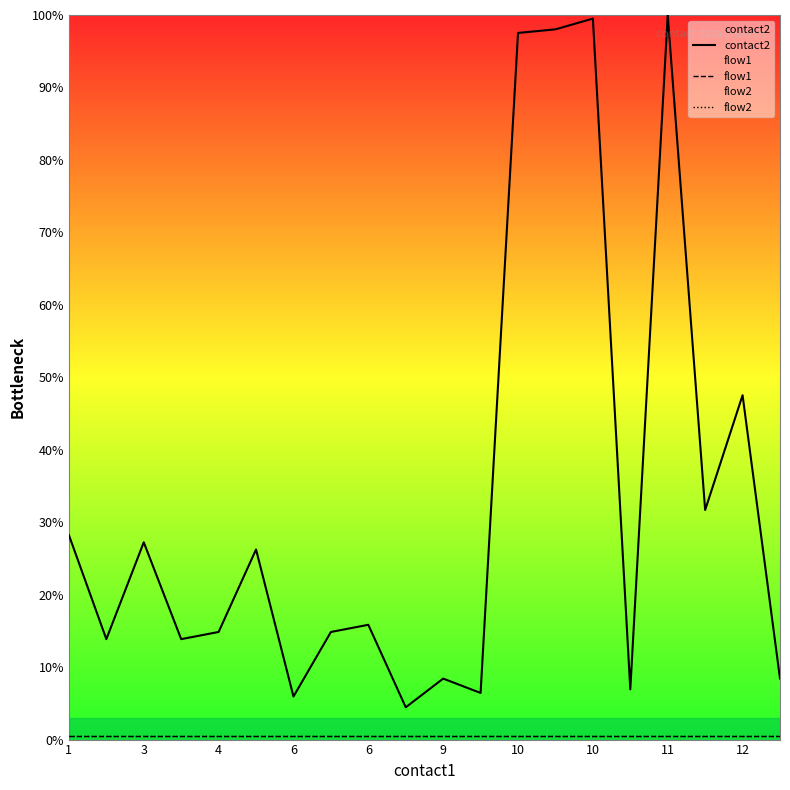

At how many categories does at least one series exceed 0?

20